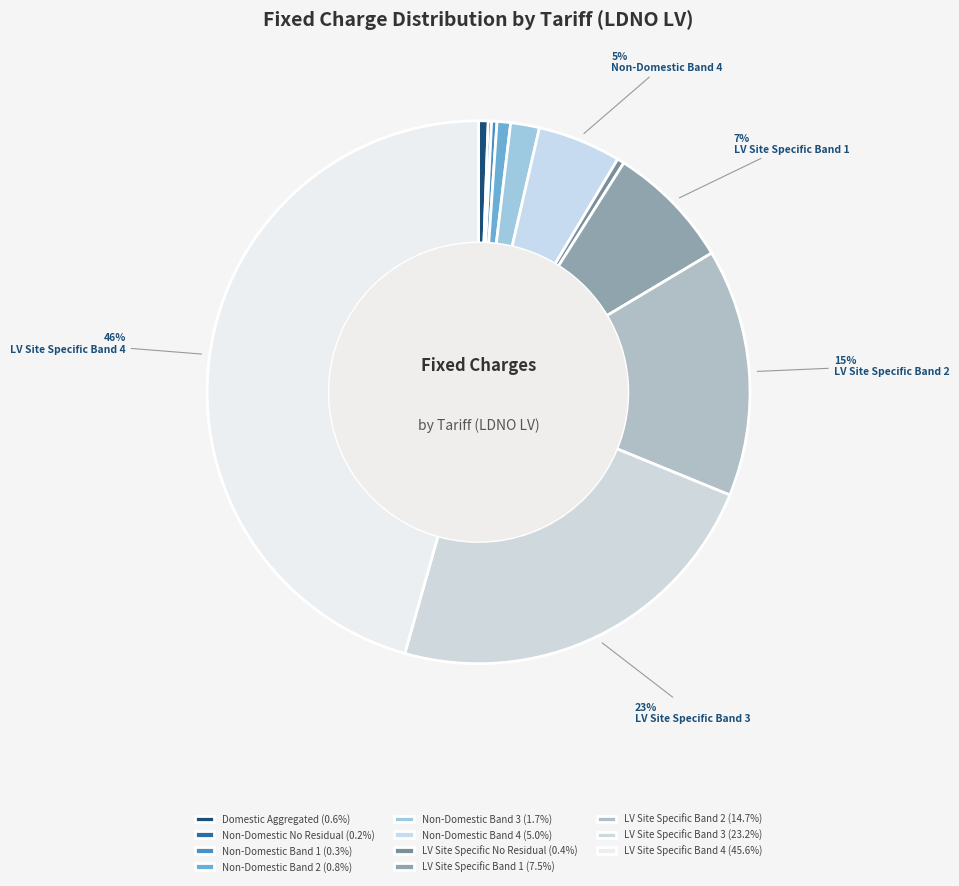

Does any single category account for the majority?

No